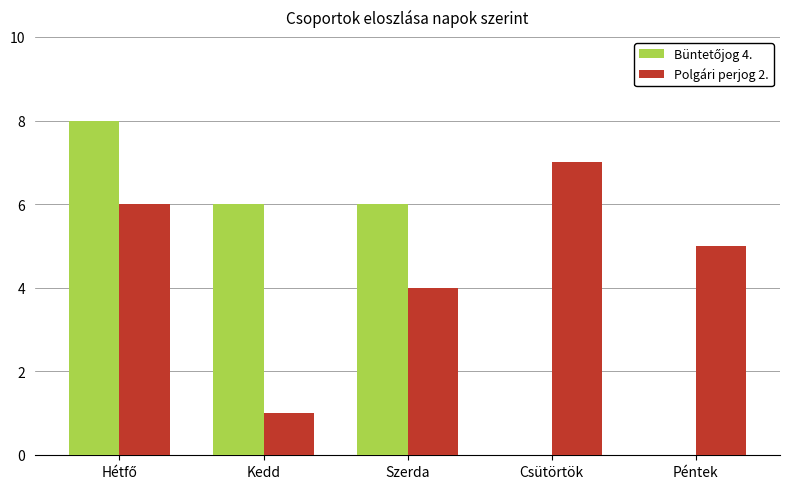

How many Polgári perjog 2. values are between 4 and 6?

3